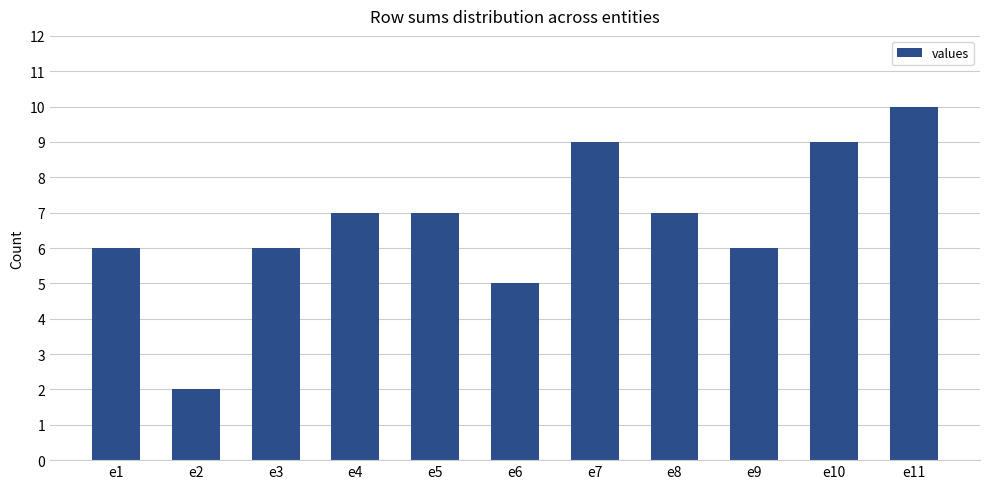

The value at e6 is 5. True or false?

True